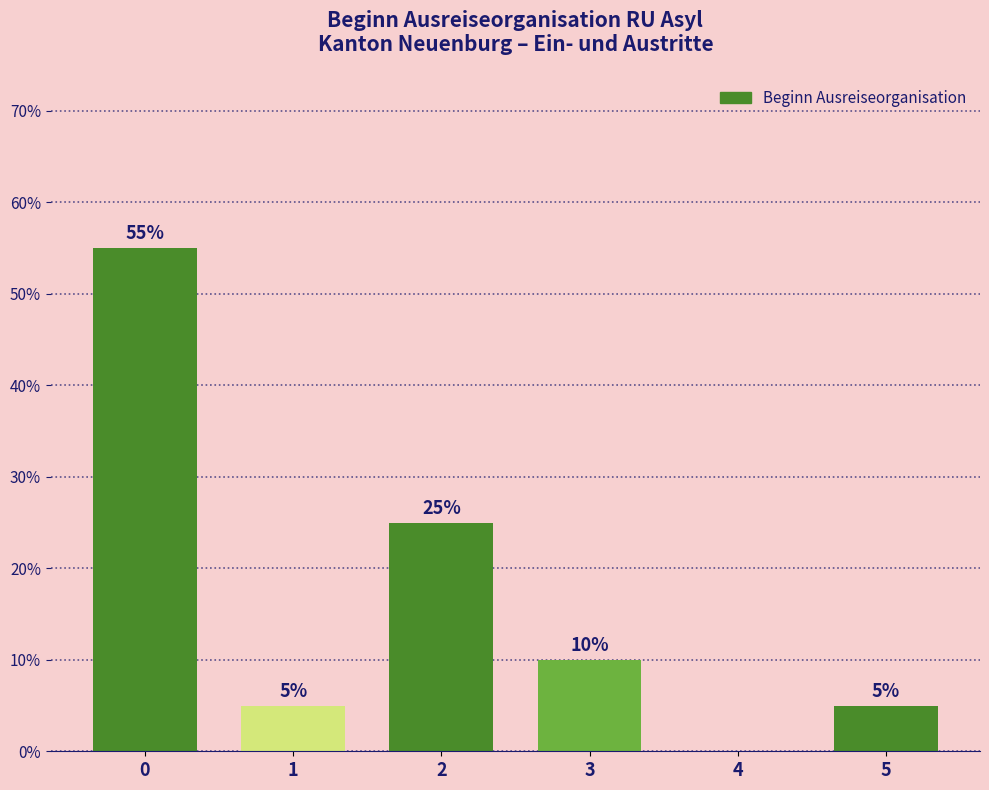

Reading right to left, list all the values displayed in this chart.

5=5.0	4=0.0	3=10.0	2=25.0	1=5.0	0=55.0